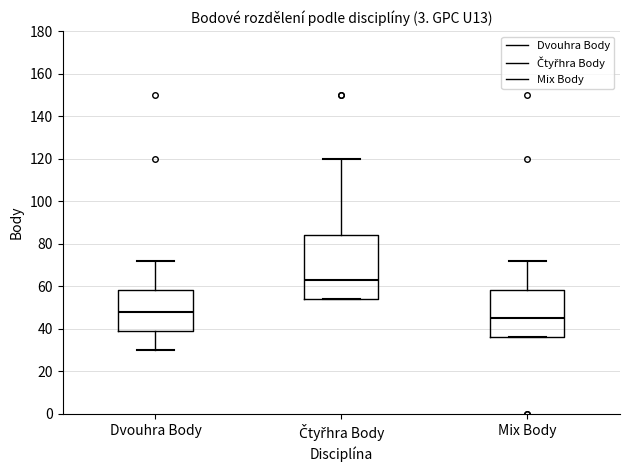

Reading left to right, read every box against the y-axis: the position of its median line, the range the box covers, and the ends of its whiskers. The values are not printed on the chart, so give them approximately, as read against the axis.

Dvouhra Body: median 48, box 40 to 58, whiskers 30 to 72
Čtyřhra Body: median 64, box 54 to 84, whiskers 54 to 120
Mix Body: median 46, box 36 to 58, whiskers 36 to 72